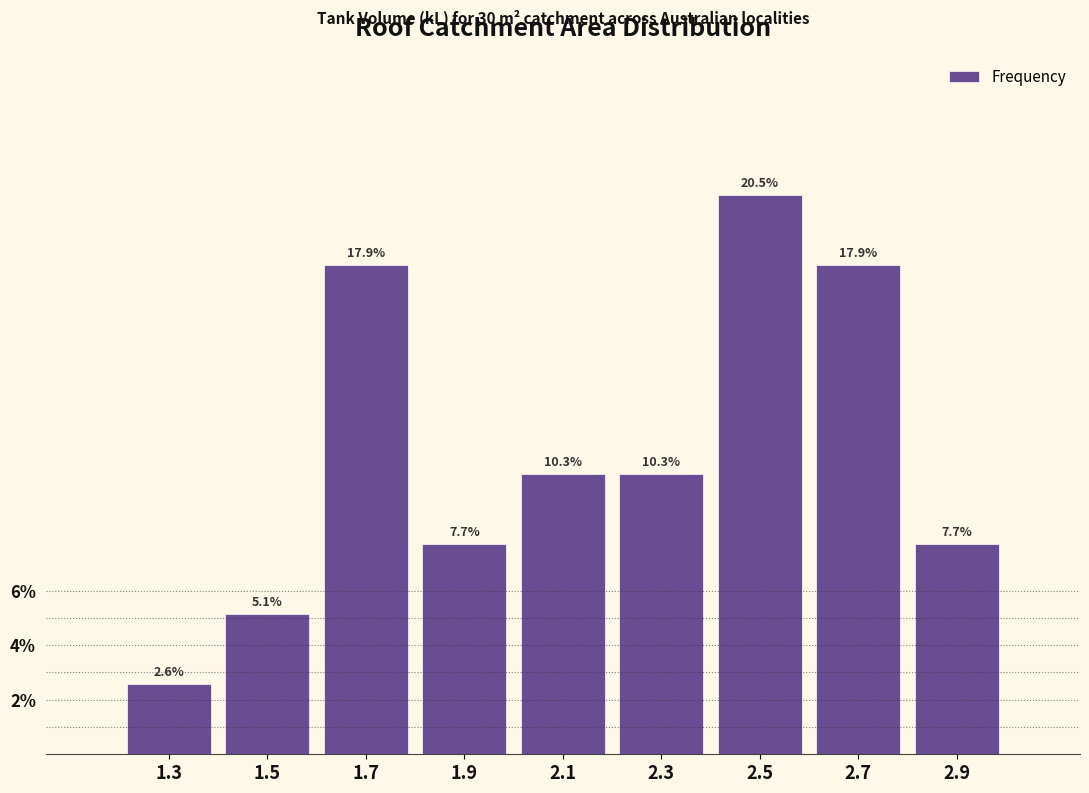

Which range on the x-axis has the tallest bar?

2.4 to 2.6